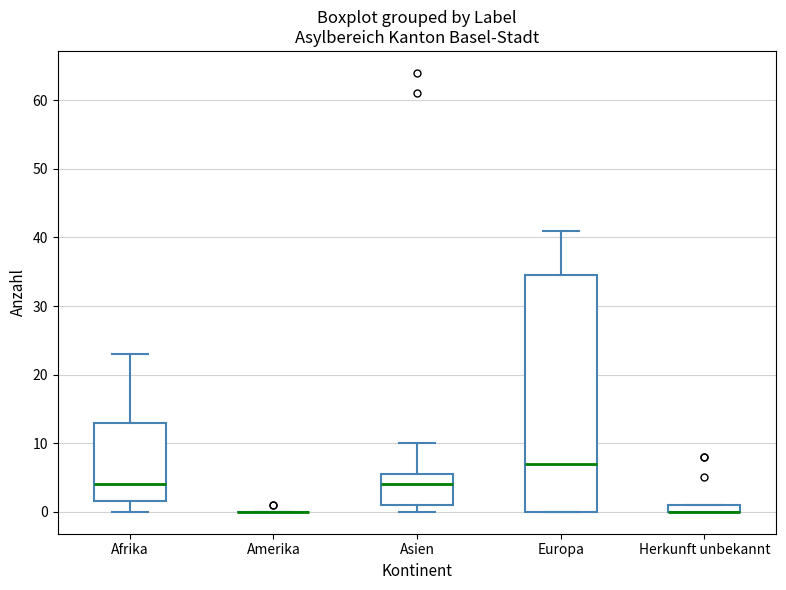

Where does the lower whisker of the box for Afrika end on the y-axis? The values are not printed on the chart, so give them approximately, as read against the axis.

0